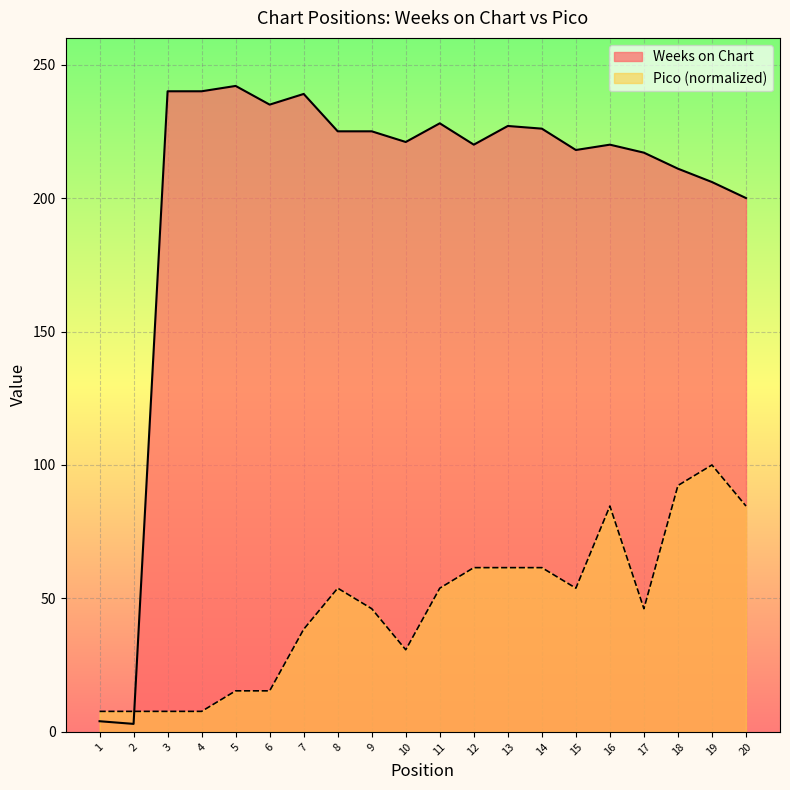

Where do Weeks on Chart and Pico first cross each other?

2 and 3